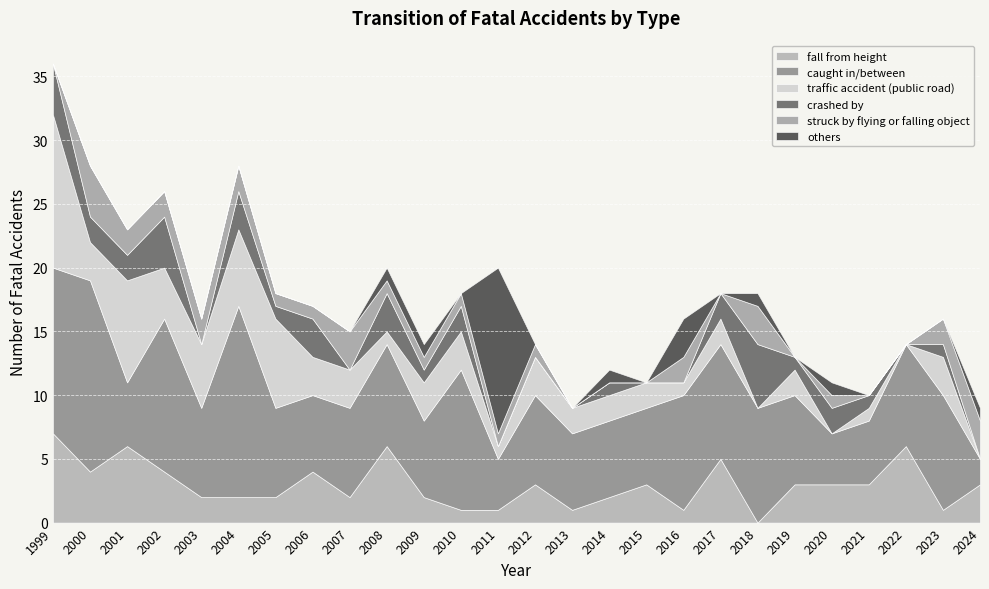

What is the maximum value shown in the chart?

15